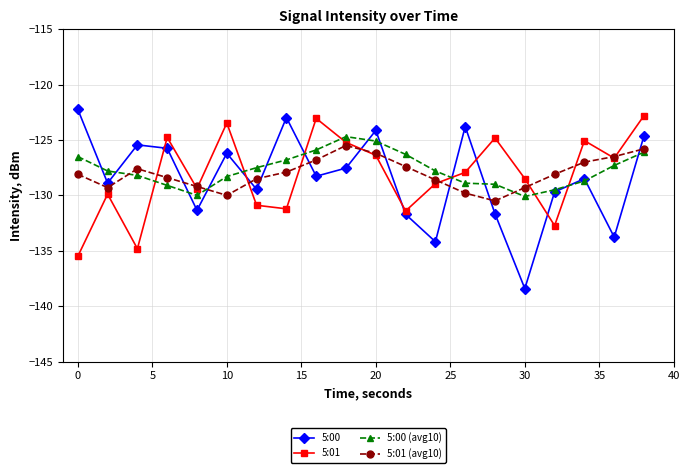

What is the minimum value for 5:01?

-135.5